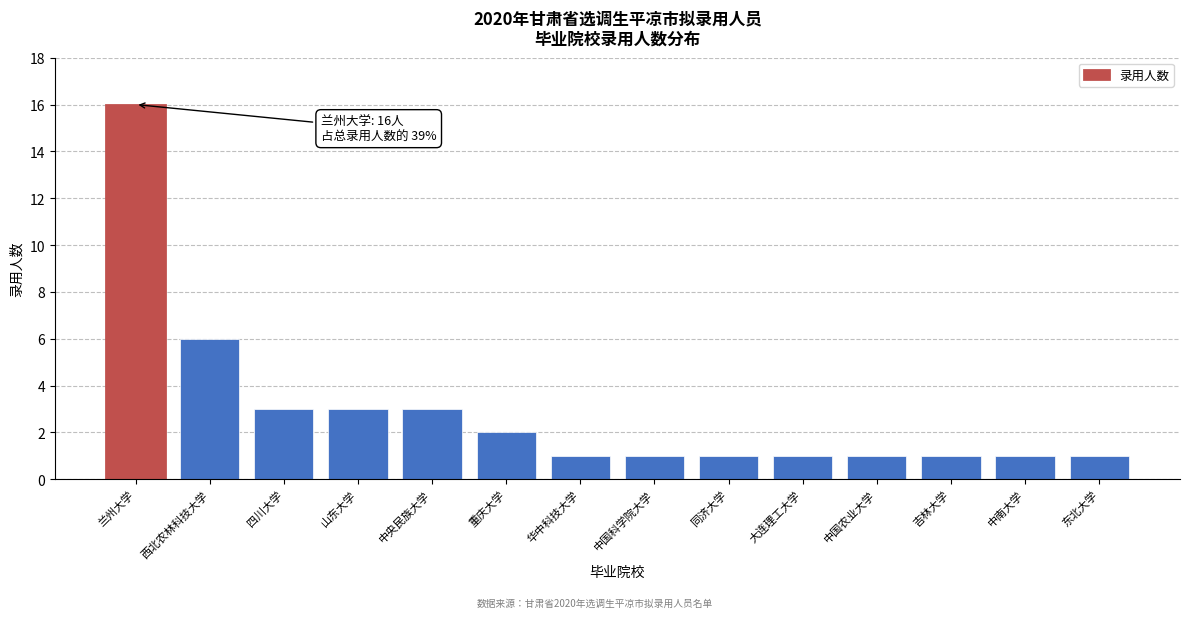

Reading left to right, transcribe all the data shown in this chart.

16	6	3	3	3	2	1	1	1	1	1	1	1	1